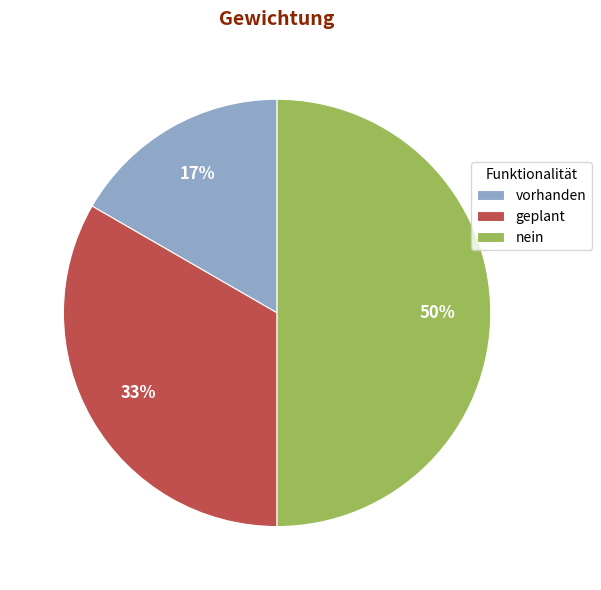

Combined, do nein and vorhanden account for over 50%?

Yes